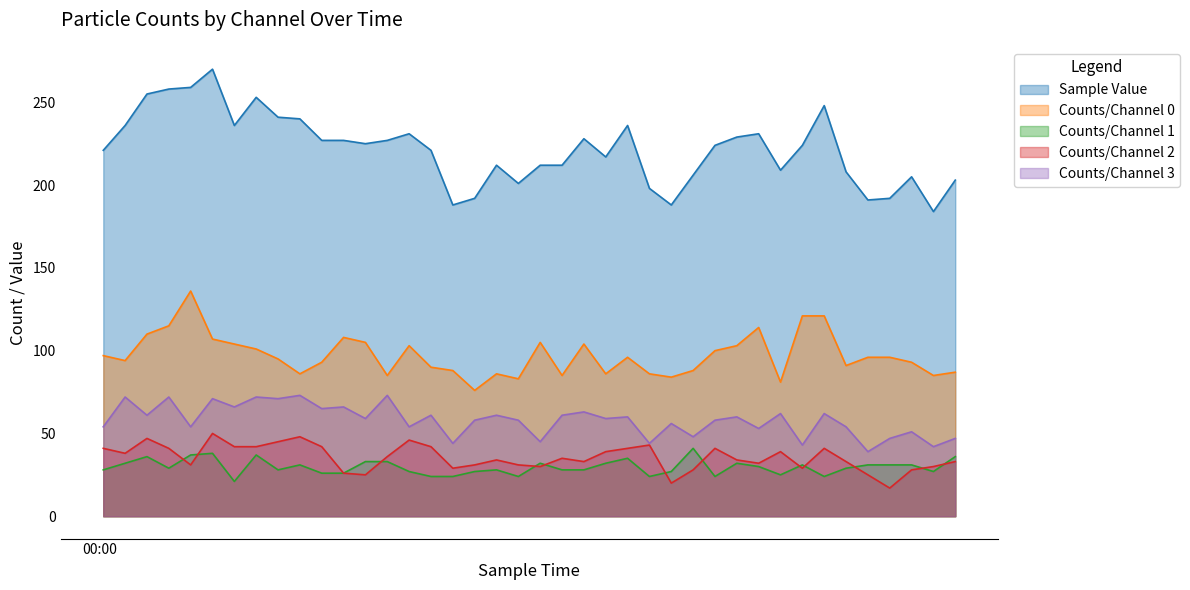

What is the difference between the highest and lowest values at 00:03:37?

175